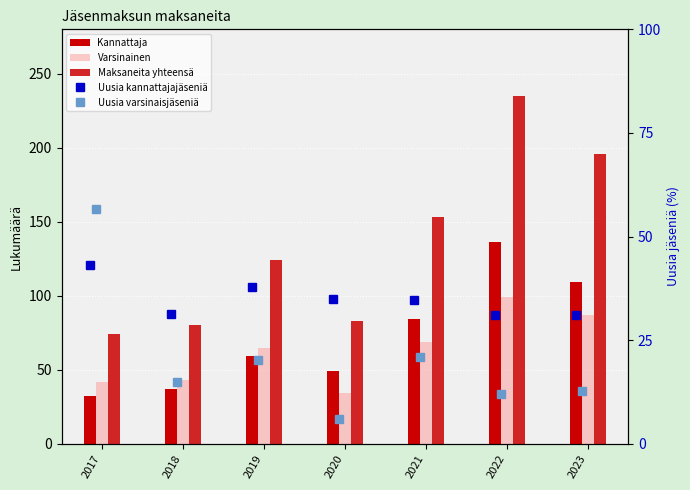

What is the value of the Kannattaja bar at the 2nd from the left?

37.0